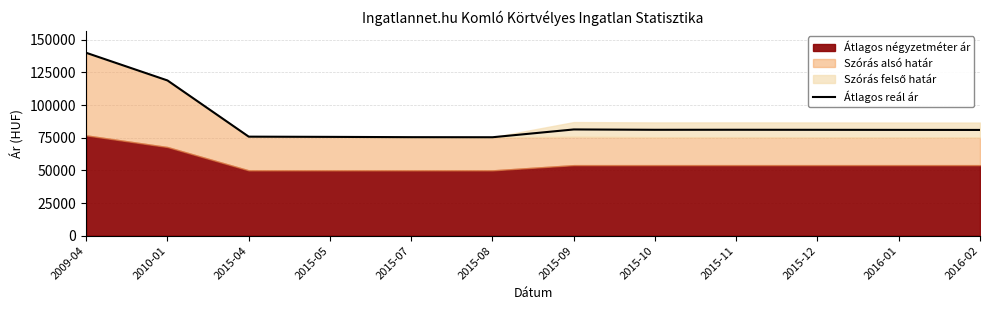

What position from the left is 2015-07?

5